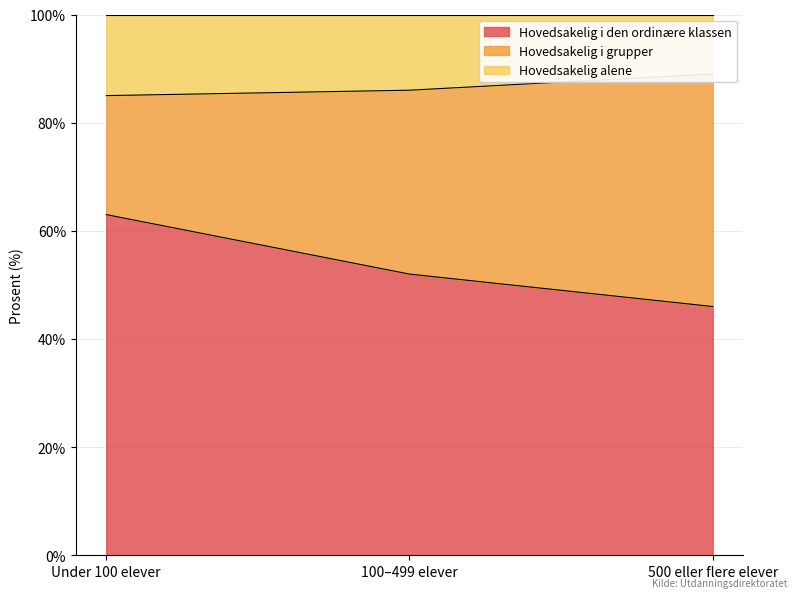

Rank the categories by Hovedsakelig i den ordinære klassen value from highest to lowest.

Under 100 elever, 100–499 elever, 500 eller flere elever